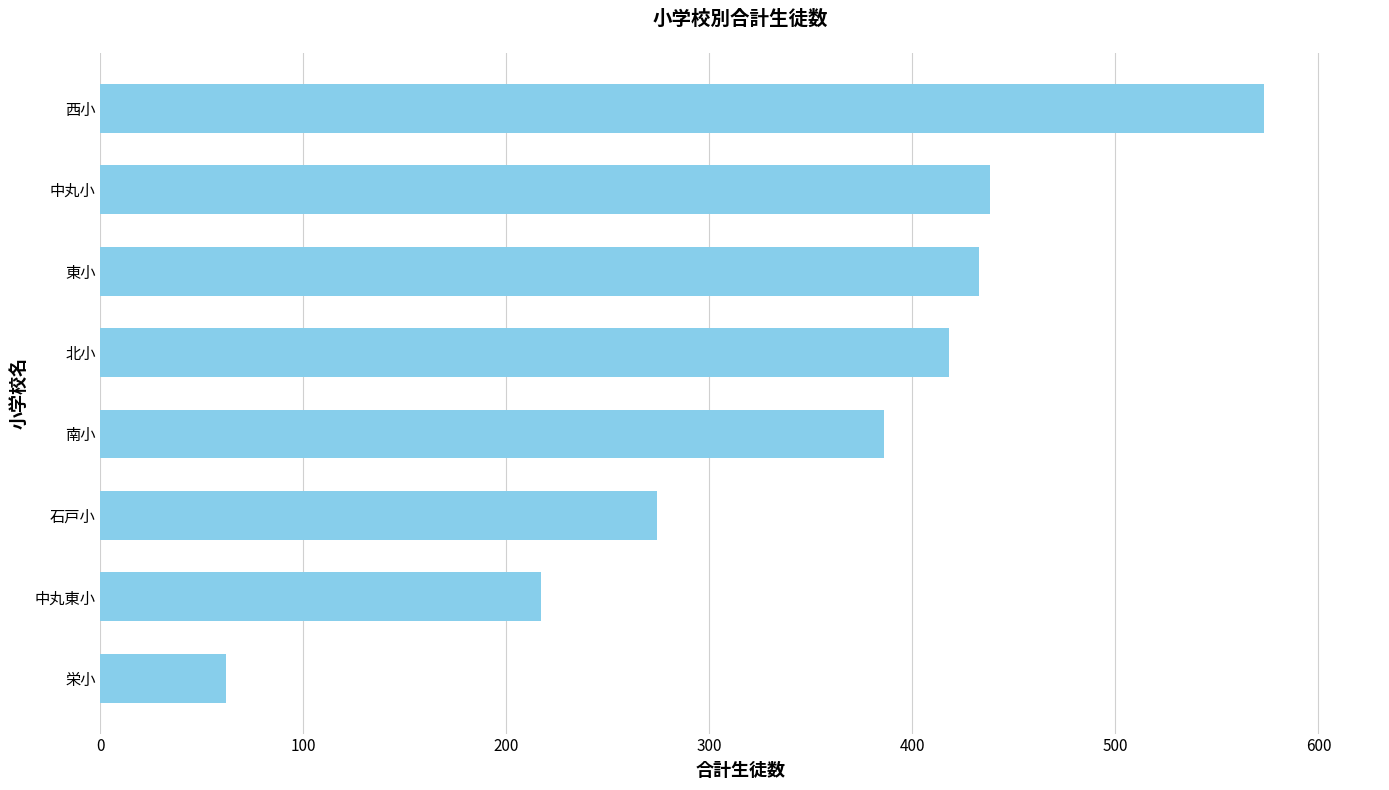

Reading bottom to top, list all the values displayed in this chart.

栄小=62	中丸東小=217	石戸小=274	南小=386	北小=418	東小=433	中丸小=438	西小=573